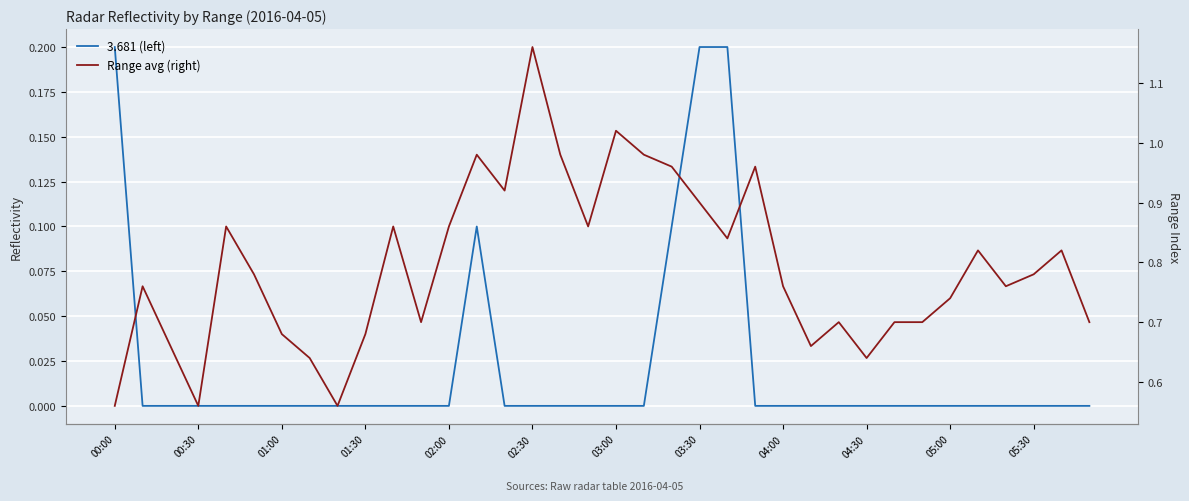

Count the number of categories in the chart.

36